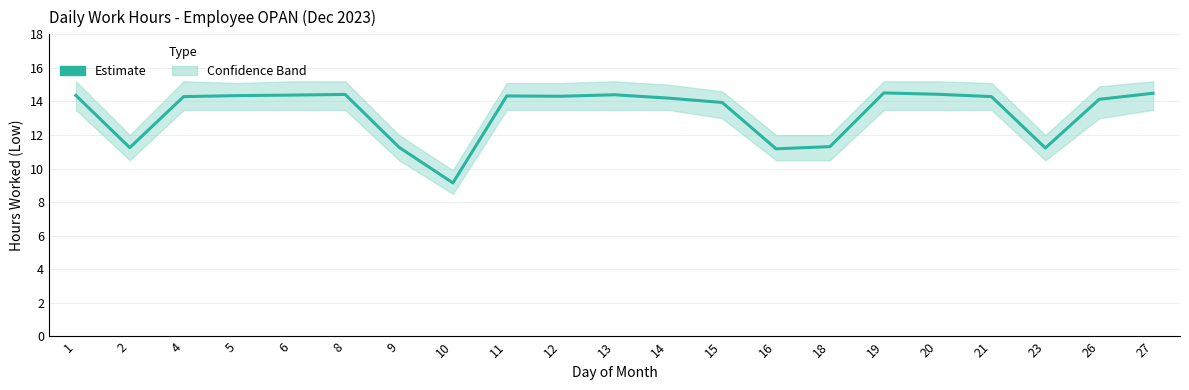

Approximately how many times larger is the value at 11 compared to 19?

1.0